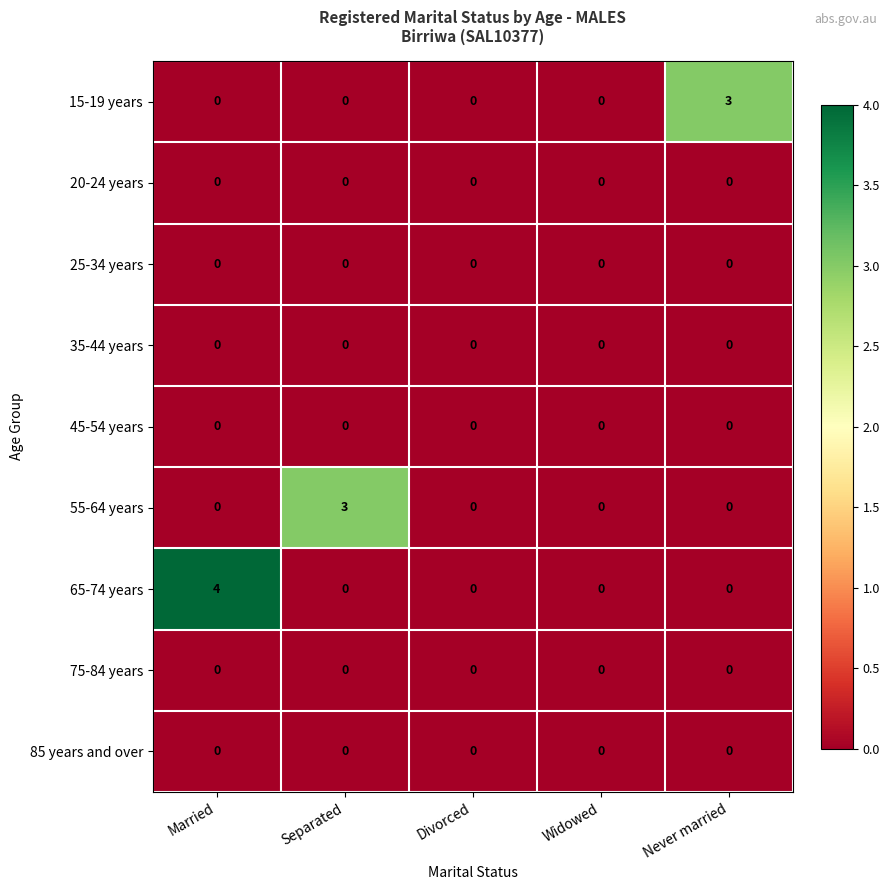

At how many categories does at least one series exceed 1?

3